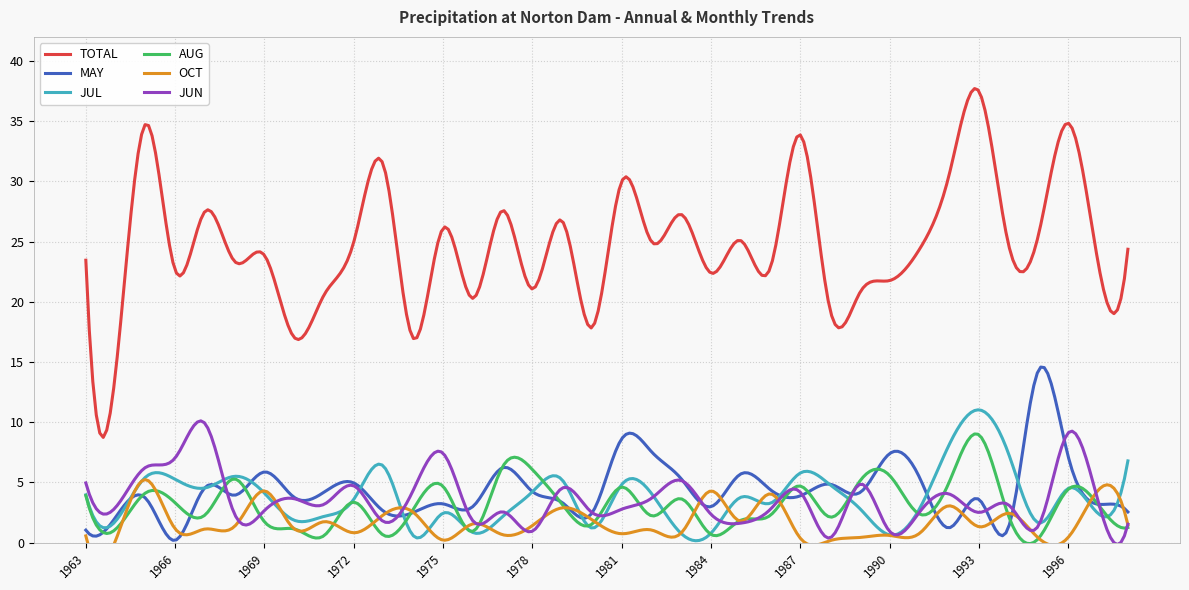

At which category does TOTAL reach its first local valley?

1964